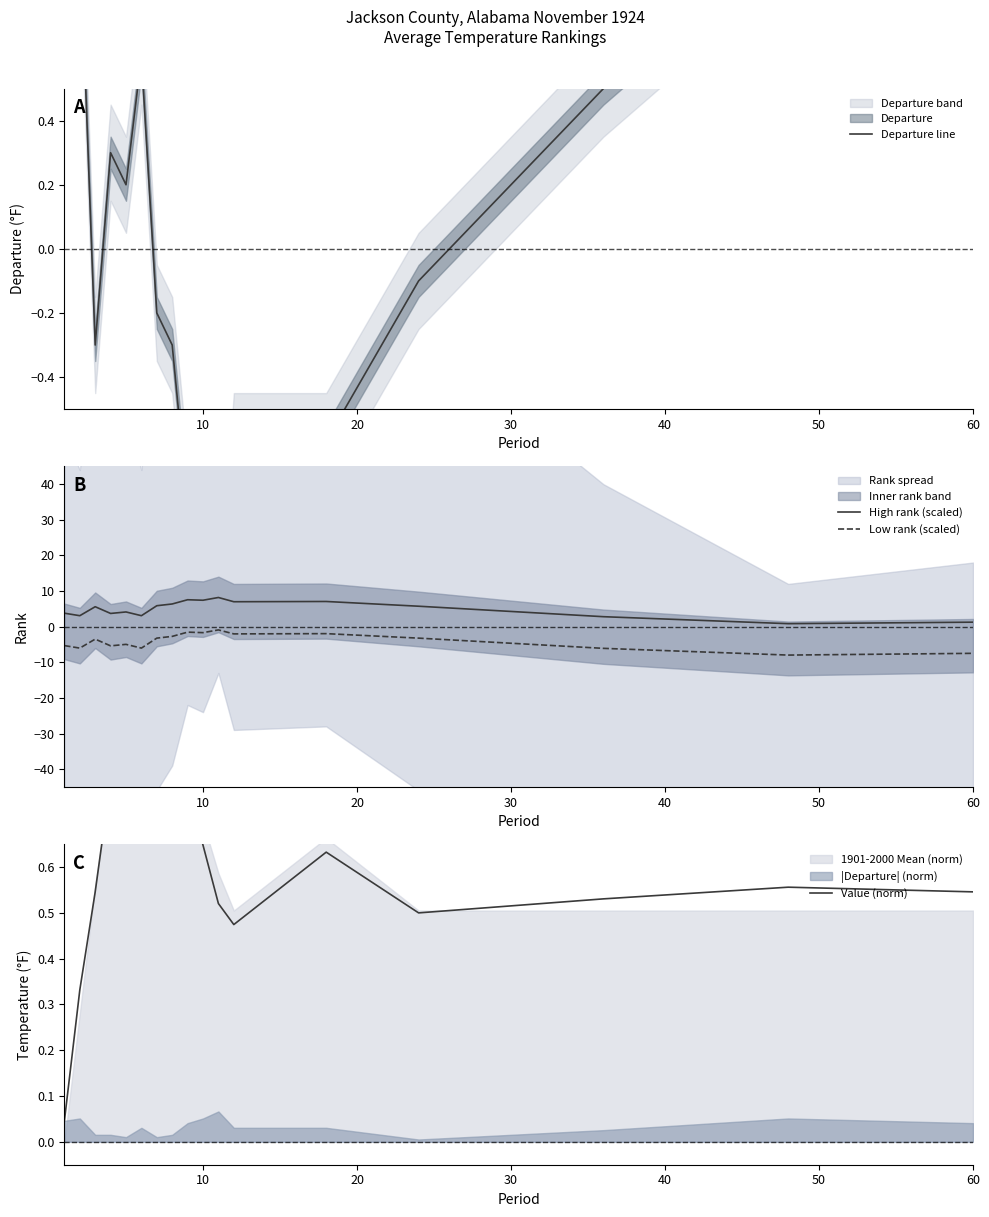

What is the maximum value for Low rank (scaled)?

-0.9